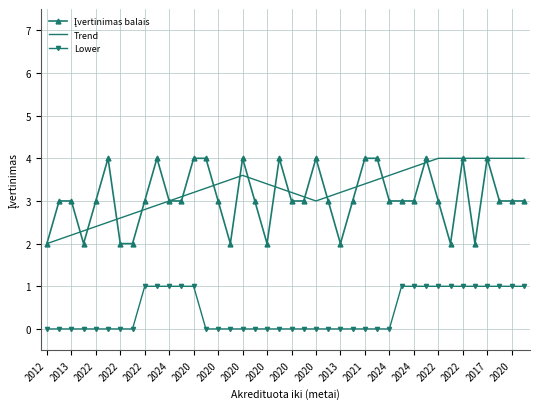

True or false: Trend and Lower intersect in this chart.

False